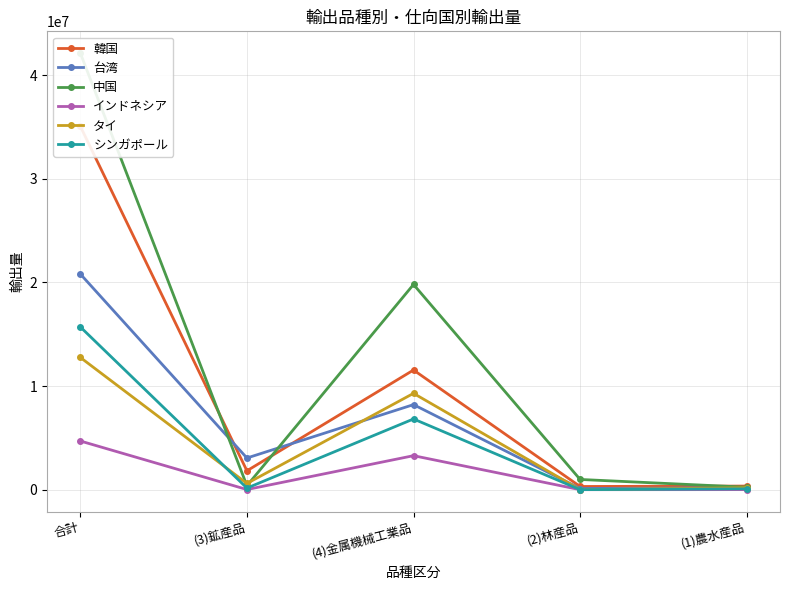

What are all the series names shown in the legend?

韓国, 台湾, 中国, インドネシア, タイ, シンガポール